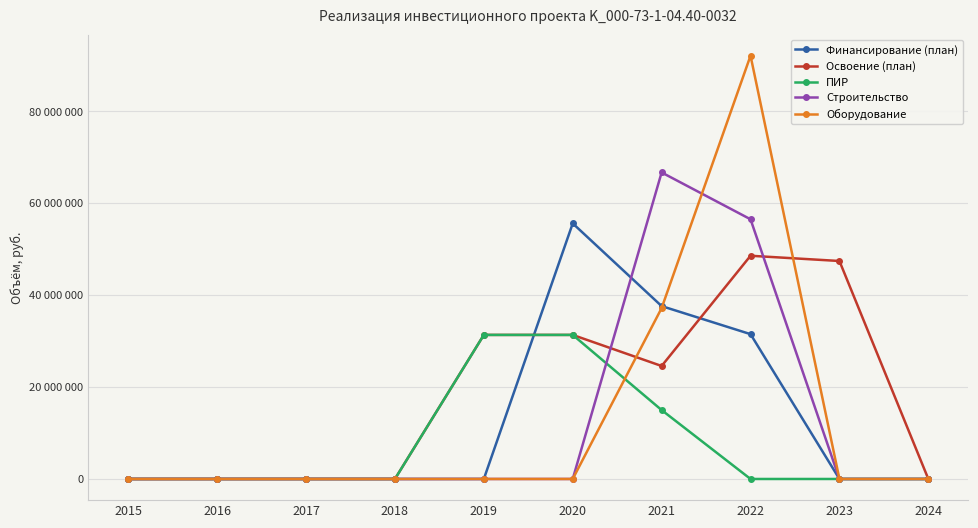

What are all the series names shown in the legend?

Финансирование (план), Освоение (план), ПИР, Строительство, Оборудование